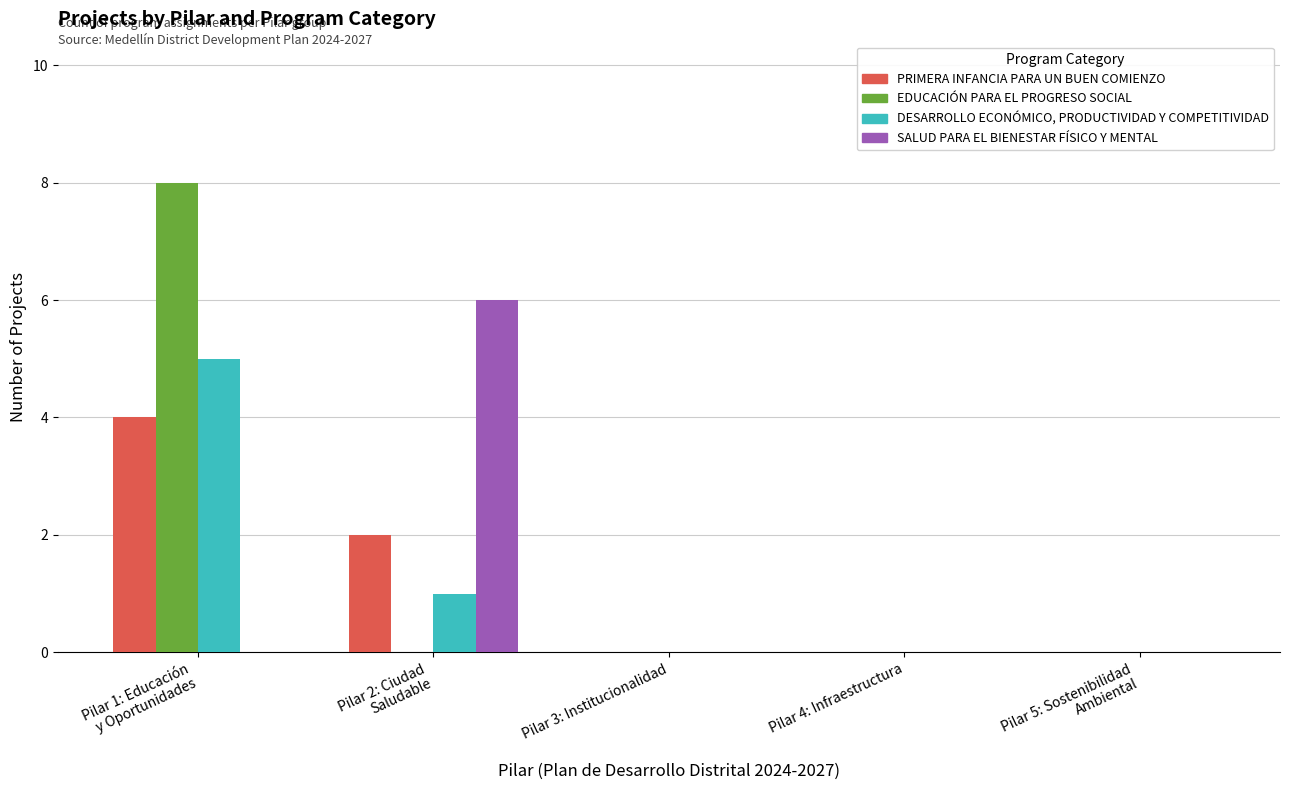

At which category is the sum across all series the highest?

Pilar 1: Educación
y Oportunidades